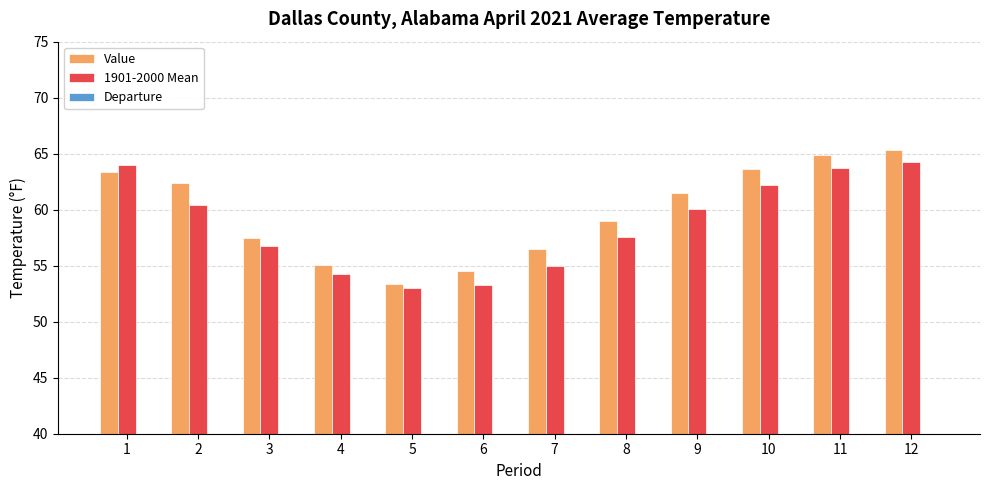

Is it true that 1901-2000 Mean equals 57.6 at 8?

True